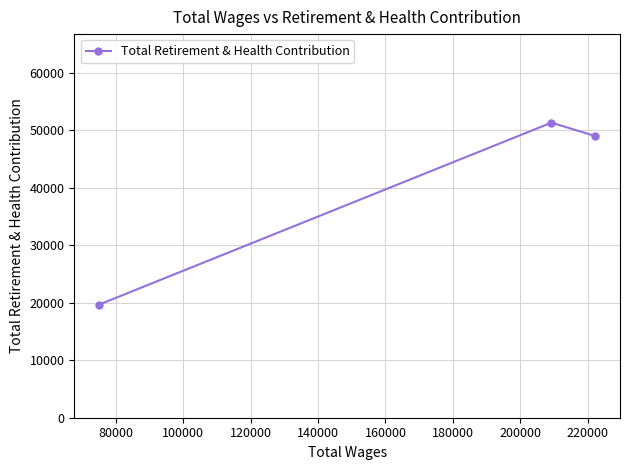

What is the maximum value shown in the chart?

51311